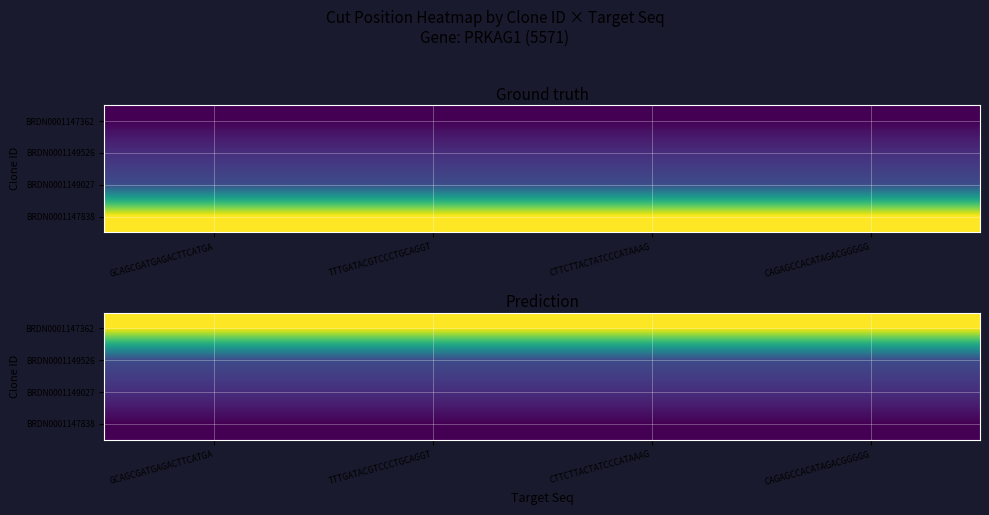

The value of BRDN0001149027 at CAGAGCCACATAGACGGGGG is 71. True or false?

True